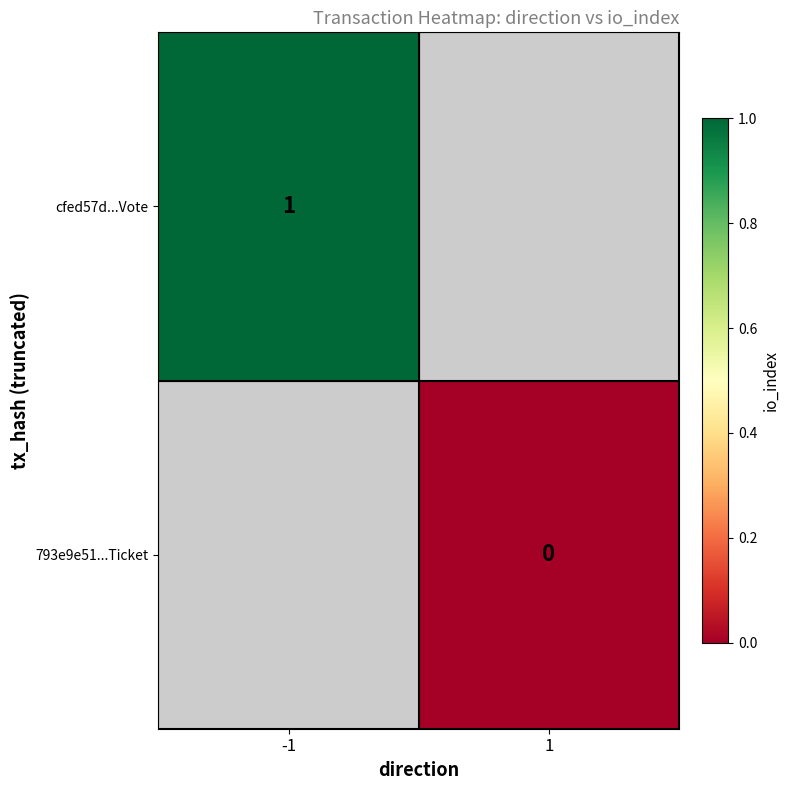

Is the value of 793e9e51...Ticket at 1 greater than the value of cfed57d...Vote at -1?

No